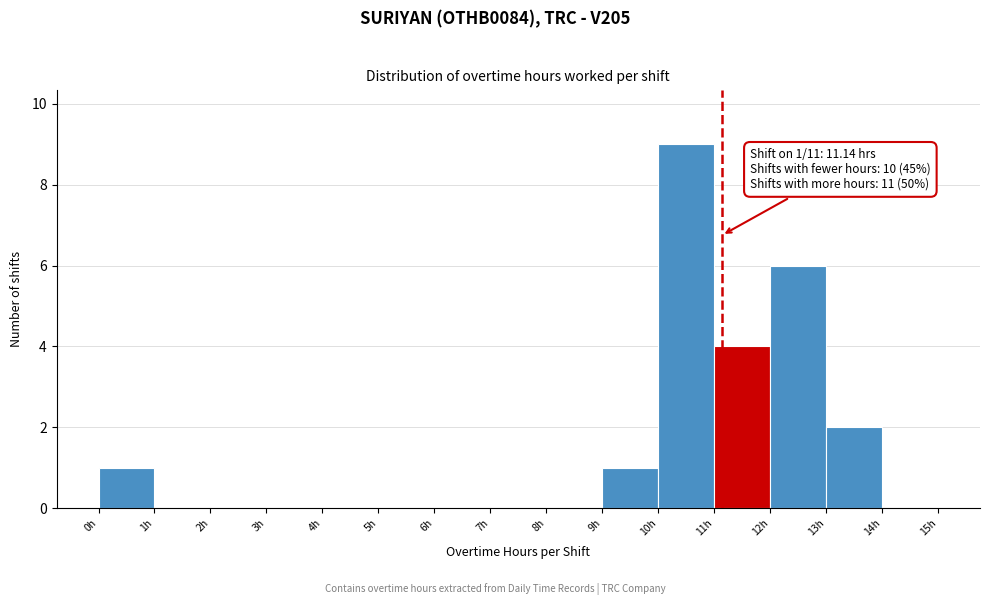

Which range on the x-axis has the tallest bar?

10 to 11